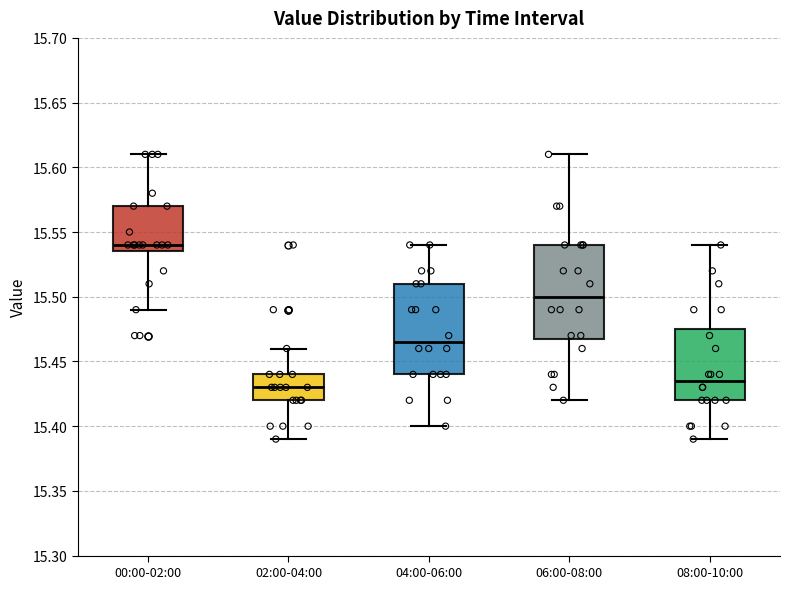

Reading left to right, read every box against the y-axis: the position of its median line, the range the box covers, and the ends of its whiskers. The values are not printed on the chart, so give them approximately, as read against the axis.

00:00-02:00: median 15.540, box 15.535 to 15.570, whiskers 15.490 to 15.610
02:00-04:00: median 15.430, box 15.420 to 15.440, whiskers 15.390 to 15.460
04:00-06:00: median 15.465, box 15.440 to 15.510, whiskers 15.400 to 15.540
06:00-08:00: median 15.500, box 15.470 to 15.540, whiskers 15.420 to 15.610
08:00-10:00: median 15.435, box 15.420 to 15.475, whiskers 15.390 to 15.540